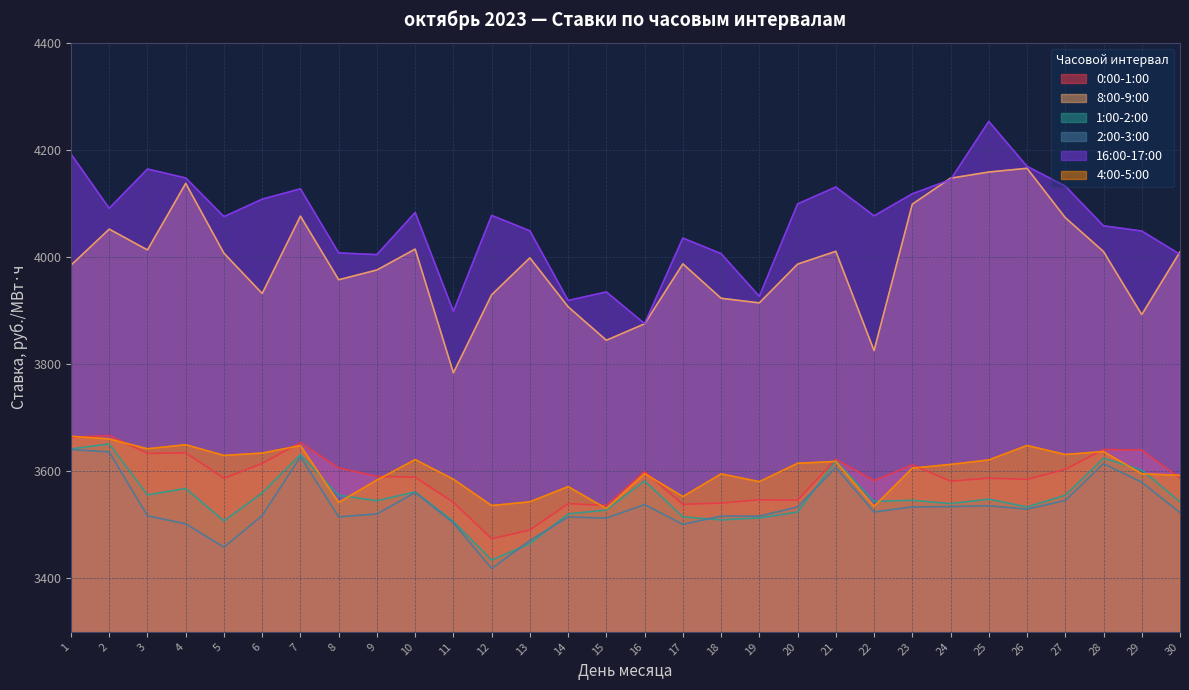

Where does the 8:00-9:00 series first go above 3998?

2